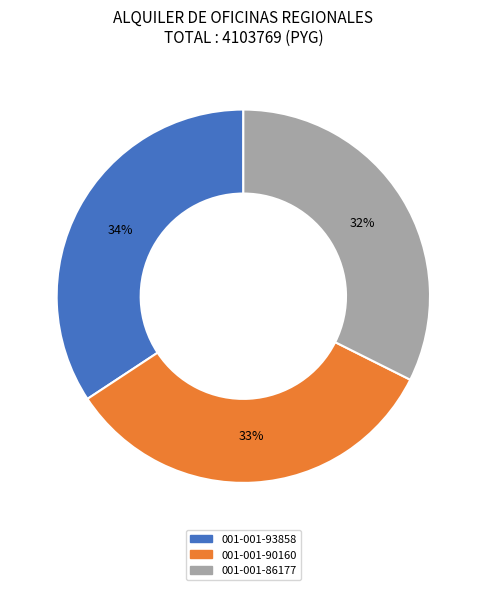

Count the number of slices in the pie.

3